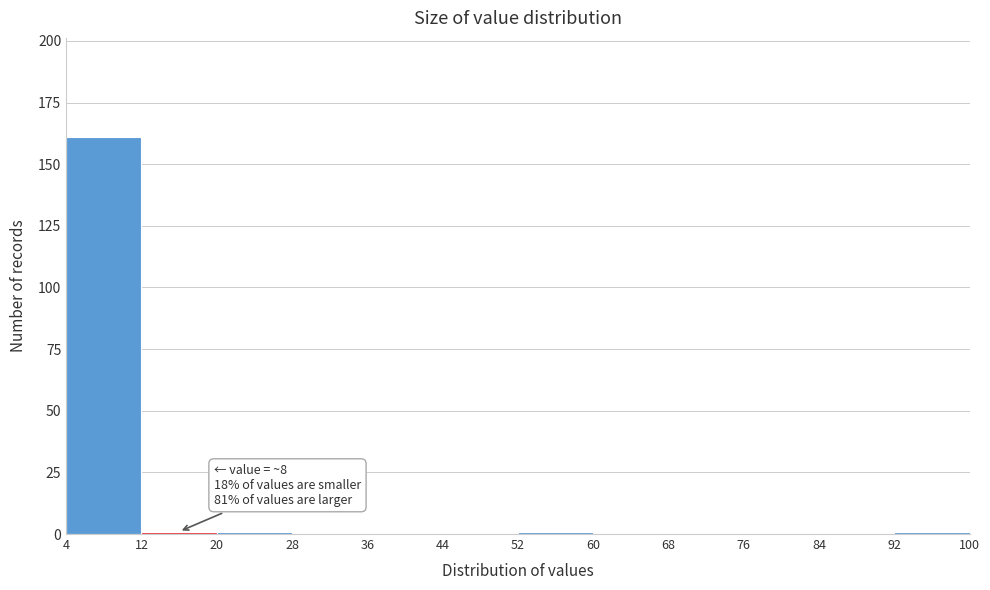

Which range on the x-axis has the tallest bar?

4 to 12